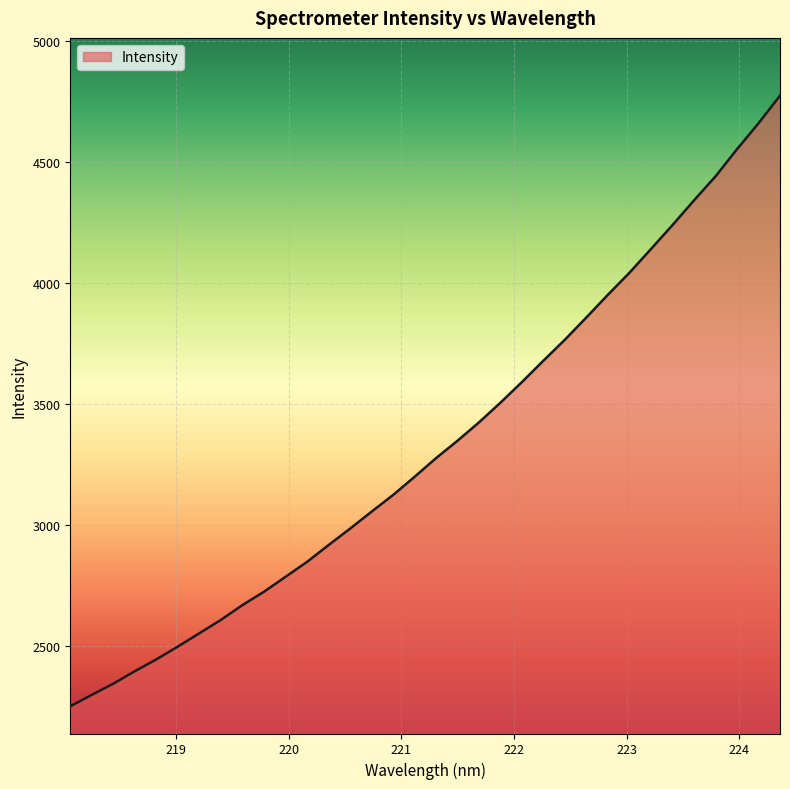

What is the maximum value shown in the chart?

4773.4